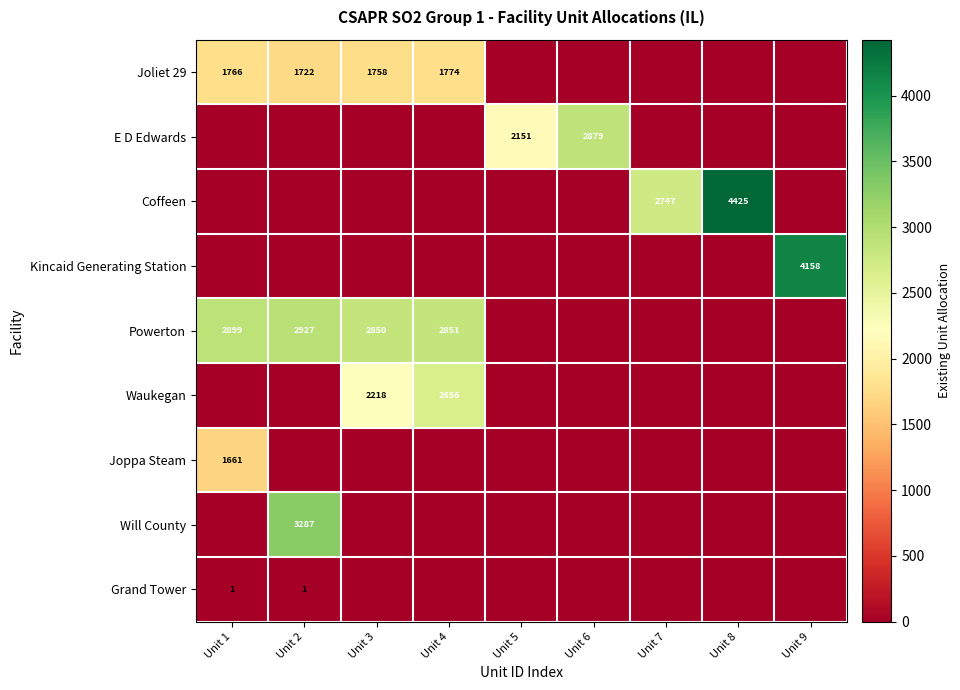

Is it true that Joliet 29 equals 2375 at Unit 2?

False